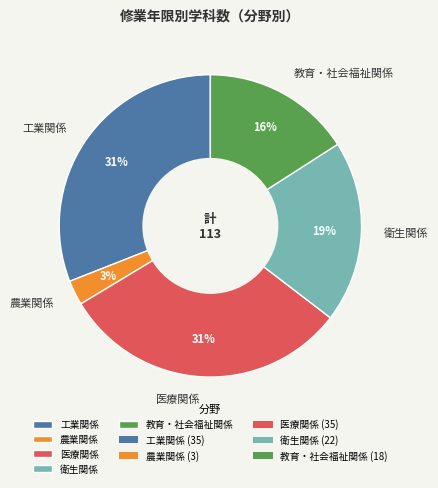

Is 教育・社会福祉関係 the majority of the pie?

No